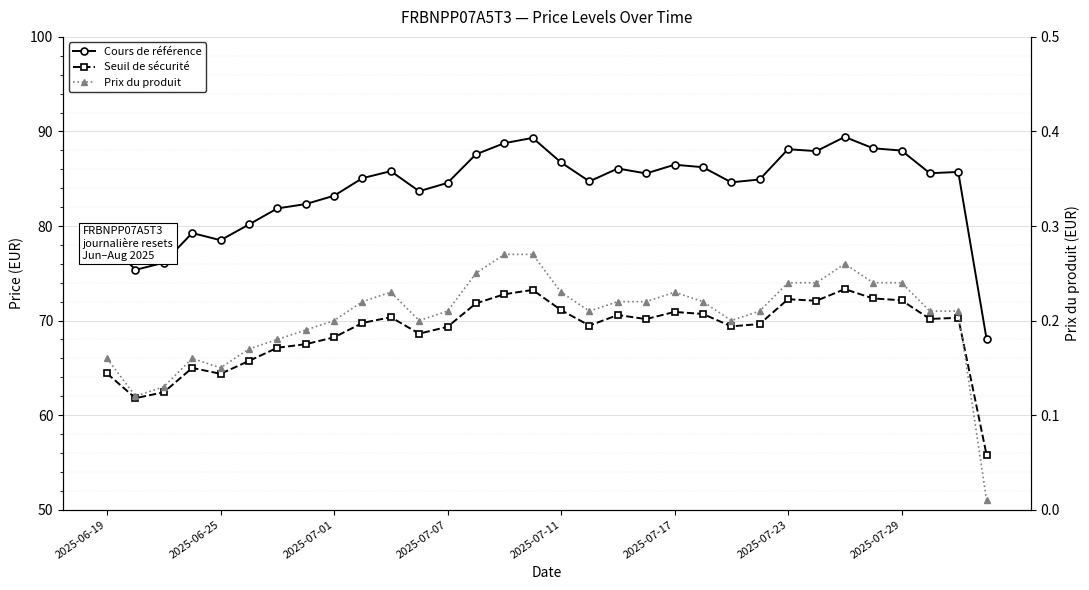

At which category does the chart reach its minimum across all series?

31